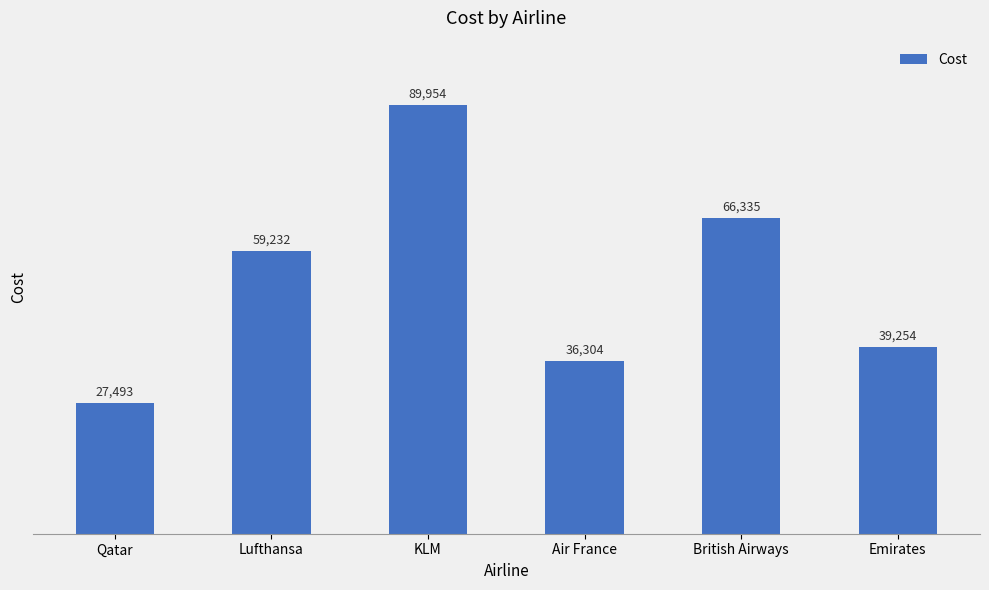

The chart shows a value of 8209.4 at Emirates. True or false?

False